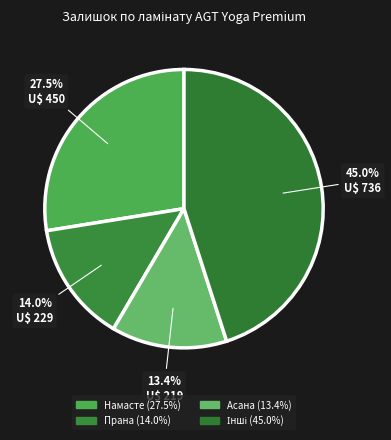

Is there any slice that represents more than half of the pie?

No